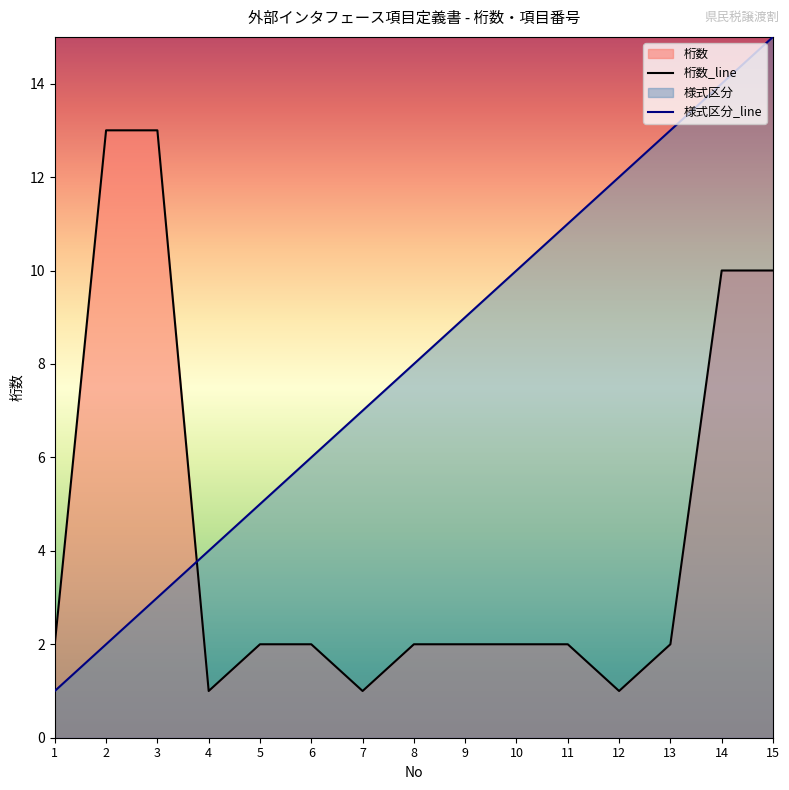

Which category has the lowest value across all series?

4